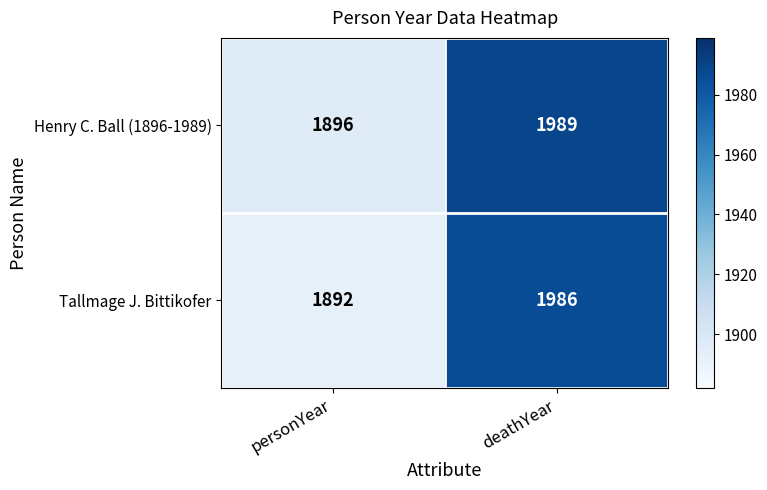

The Henry C. Ball (1896-1989) series shows 1896 at personYear. True or false?

True